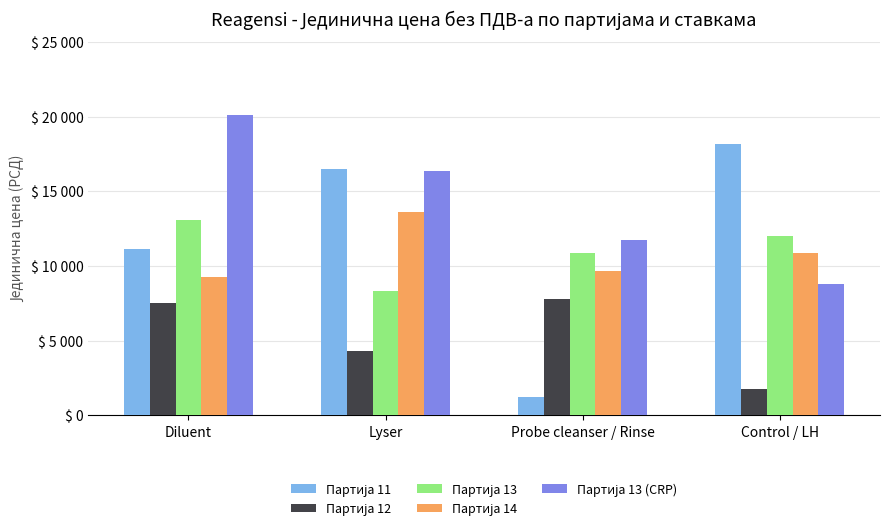

Are the bars grouped side by side (vs. stacked)?

Yes